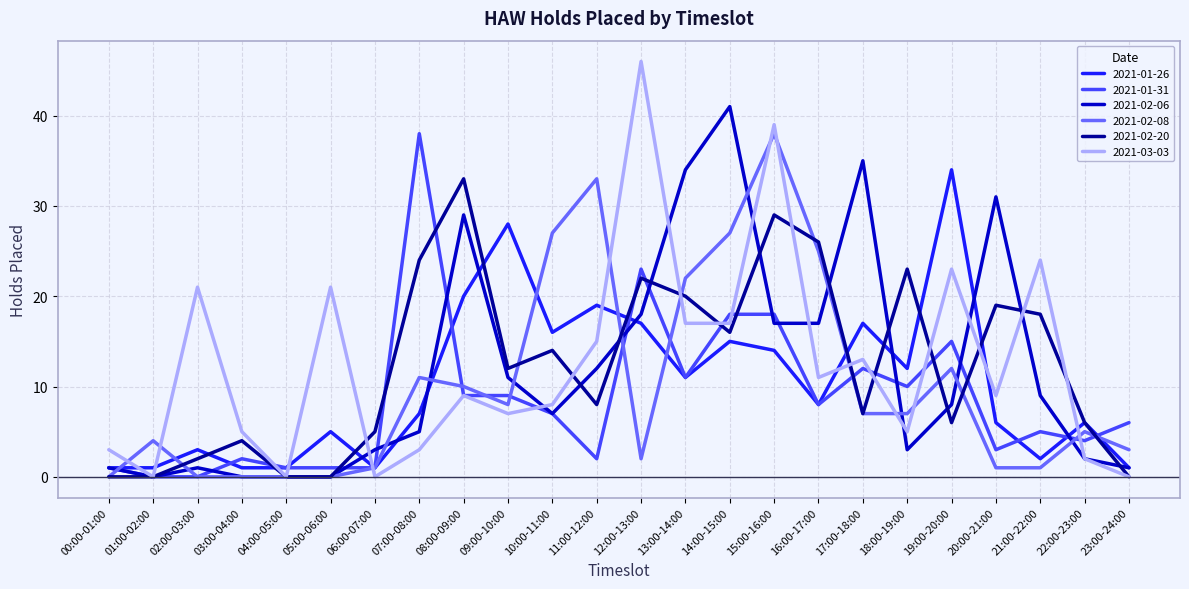

How many lines are shown in the chart?

6